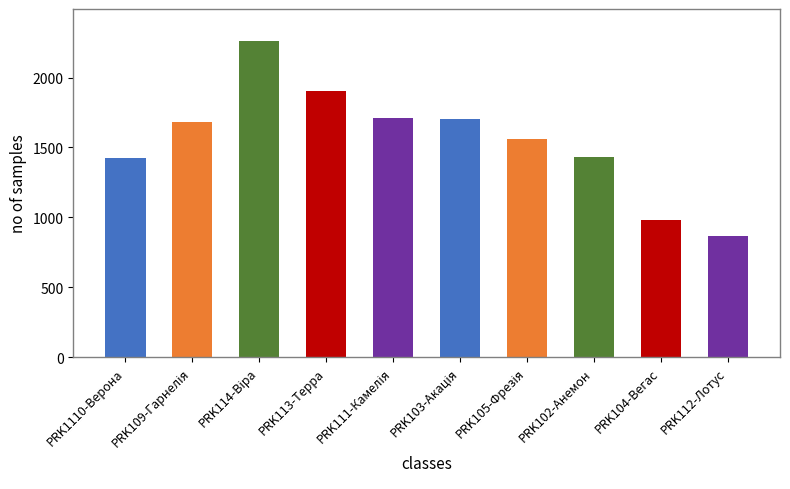

What is the approximate value at PRK113-Терра?

1908